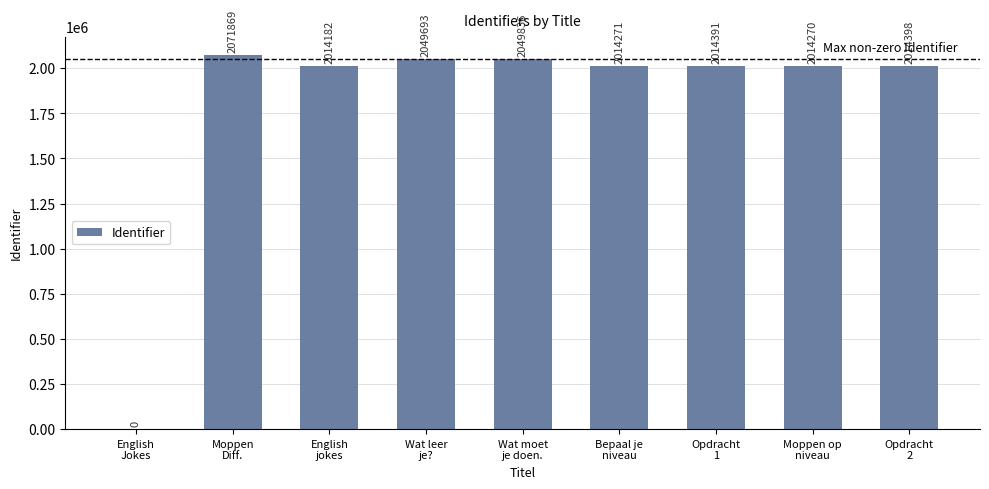

Count the number of data series in this chart.

1